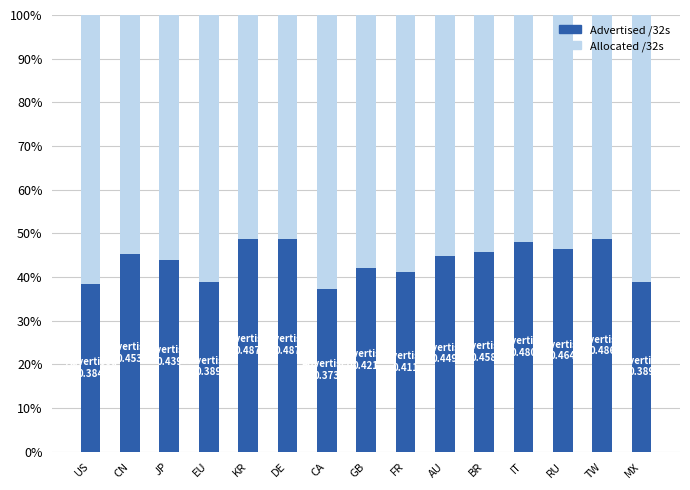

Are the bars grouped side by side (vs. stacked)?

No